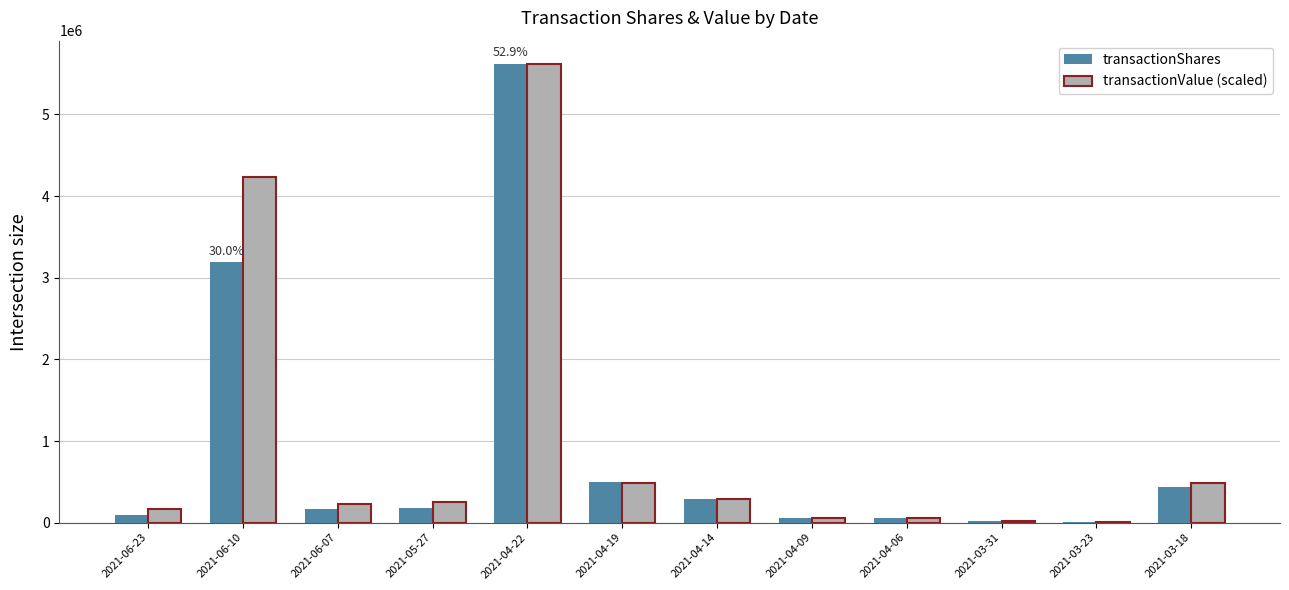

The value of transactionValue (scaled) at 2021-05-27 is 256759.7. True or false?

True